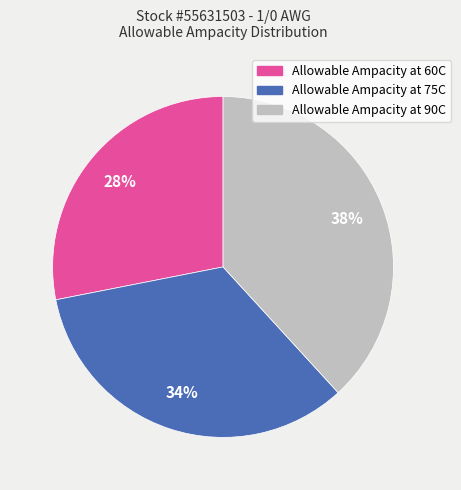

How many slices are in this pie chart?

3